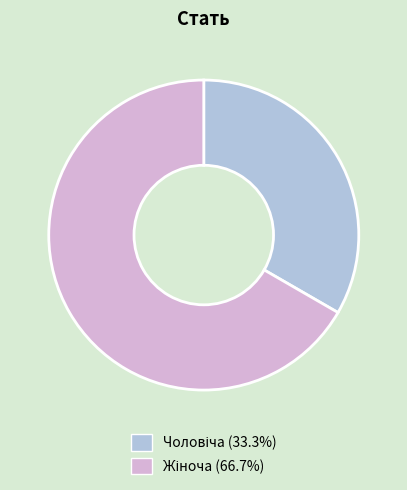

Rank the categories by value from lowest to highest.

Чоловіча, Жіноча